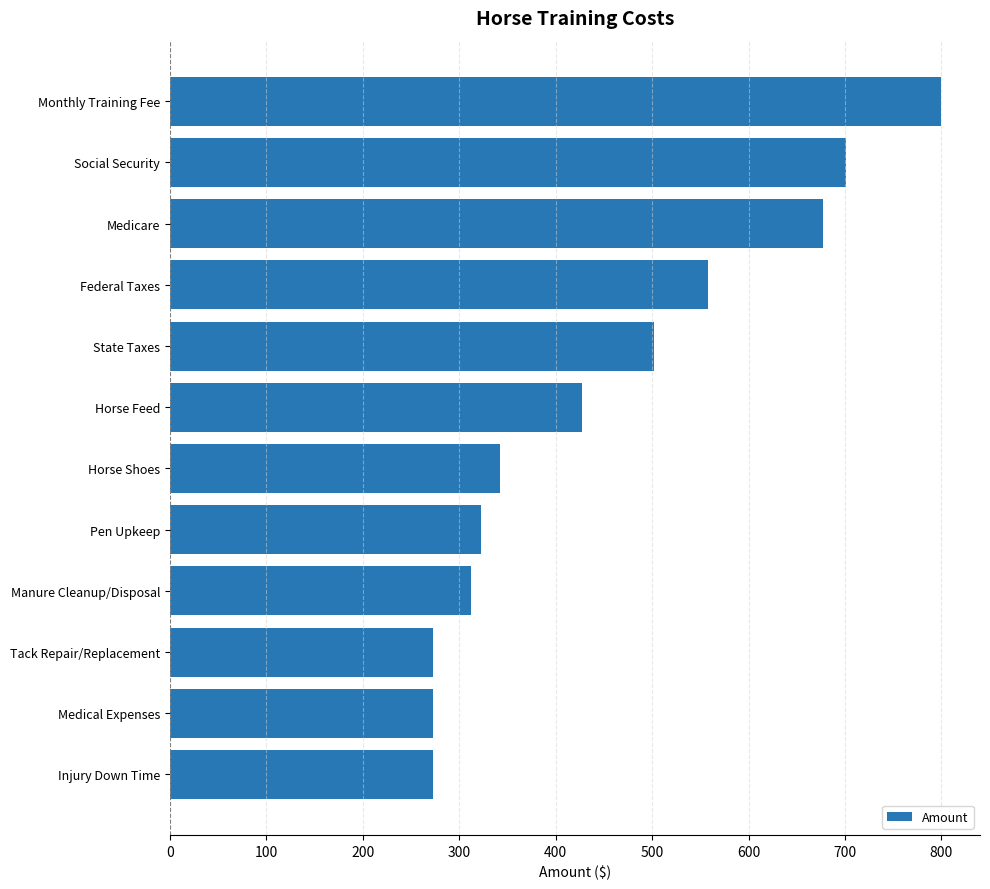

How many bars are there in total?

12